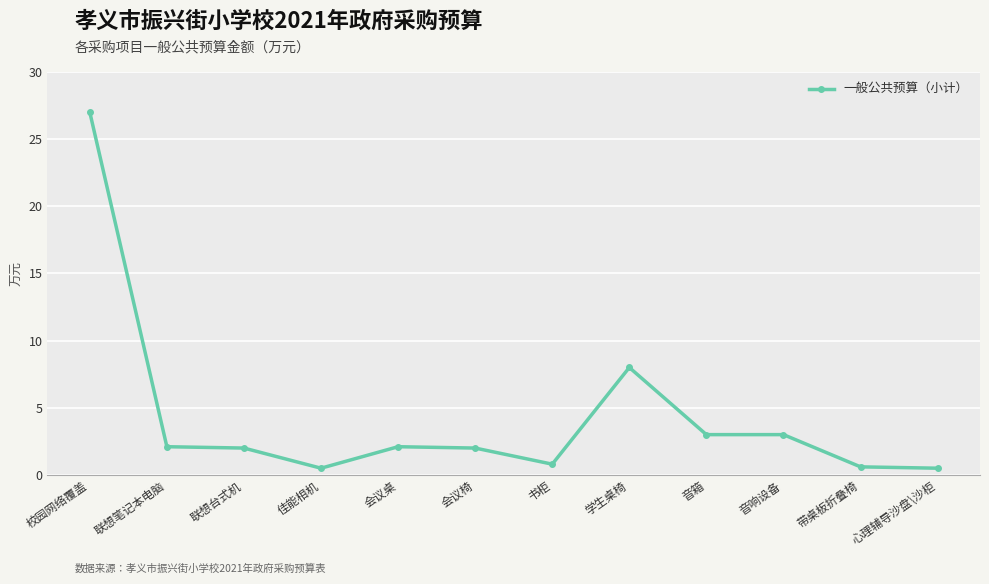

How many lines are shown in the chart?

1